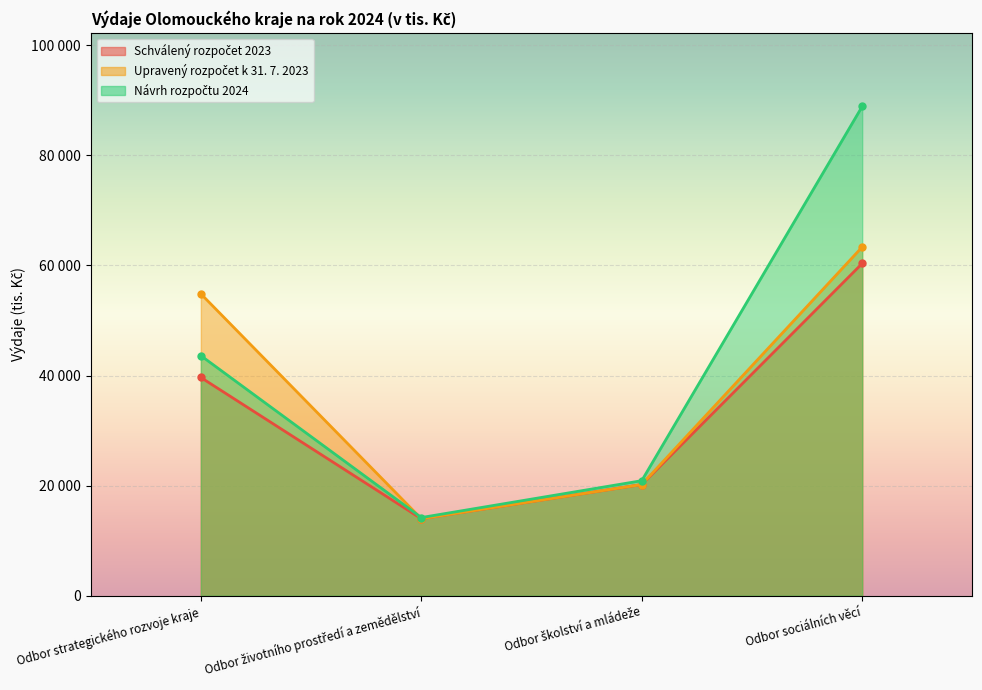

Reading left to right, transcribe all the data shown in this chart.

Schválený rozpočet 2023: Odbor strategického rozvoje kraje=39650	Odbor životního prostředí a zemědělství=13988	Odbor školství a mládeže=20200	Odbor sociálních věcí=60363
Upravený rozpočet k 31. 7. 2023: Odbor strategického rozvoje kraje=54851	Odbor životního prostředí a zemědělství=13988	Odbor školství a mládeže=20200	Odbor sociálních věcí=63363
Návrh rozpočtu 2024: Odbor strategického rozvoje kraje=43615	Odbor životního prostředí a zemědělství=14200	Odbor školství a mládeže=20900	Odbor sociálních věcí=88900